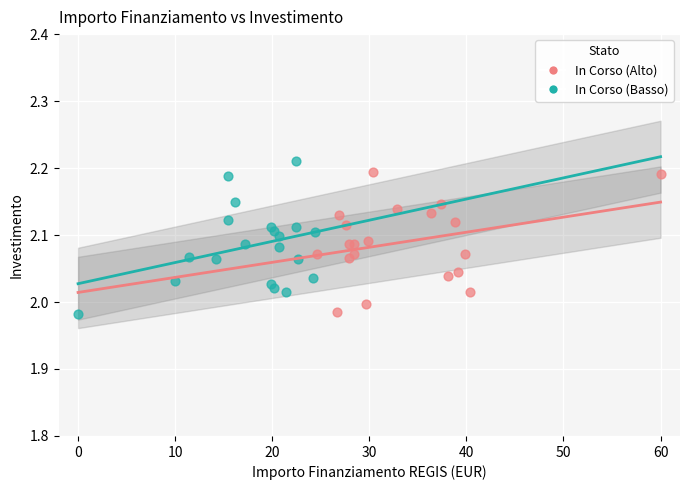

Which series reaches the maximum Y coordinate?

In Corso (Basso)